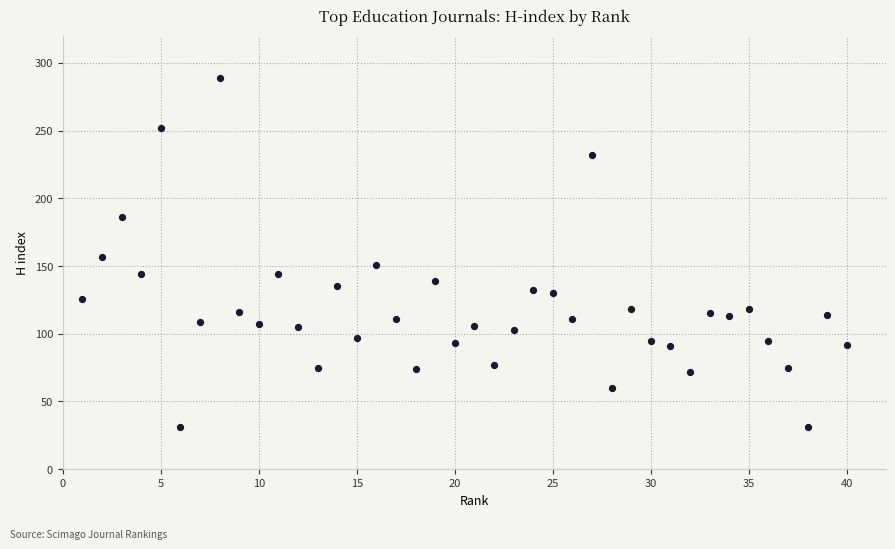

What is the range of X values (max minus min)?

39